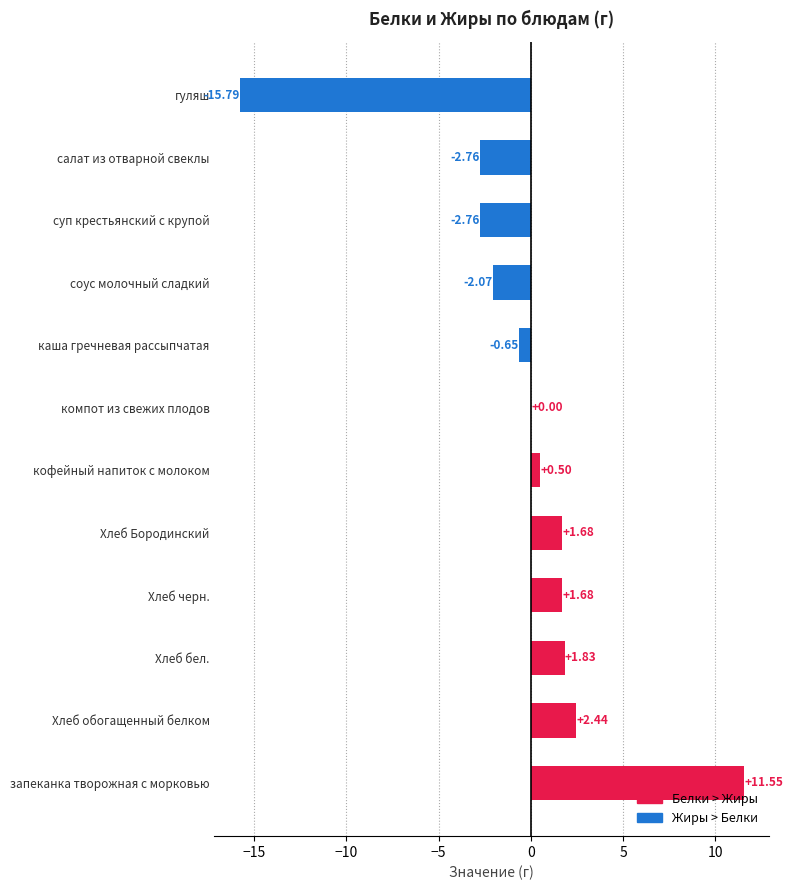

Between запеканка творожная с морковью and Хлеб Бородинский, which is larger?

запеканка творожная с морковью